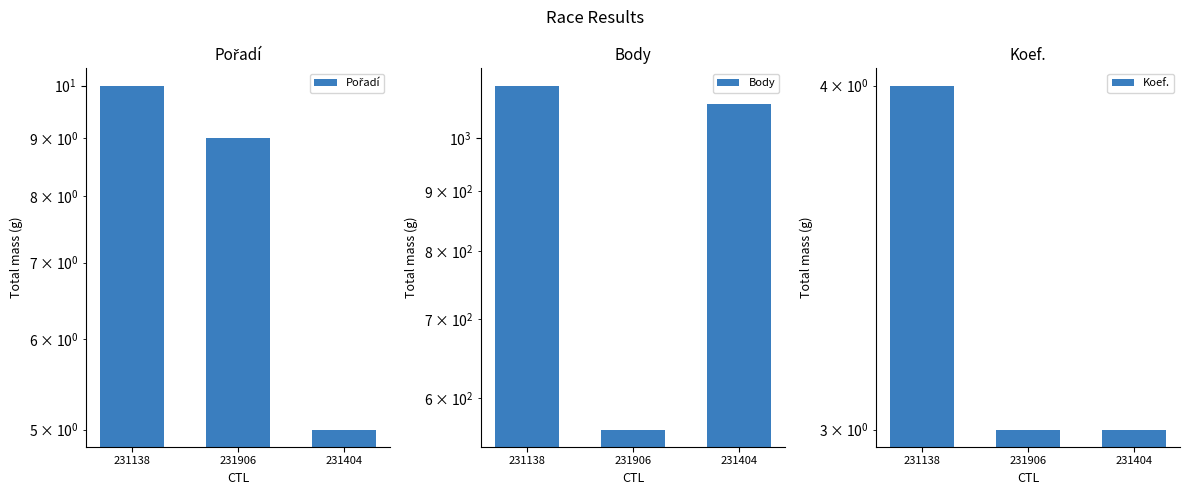

Does the chart contain stacked bars?

No